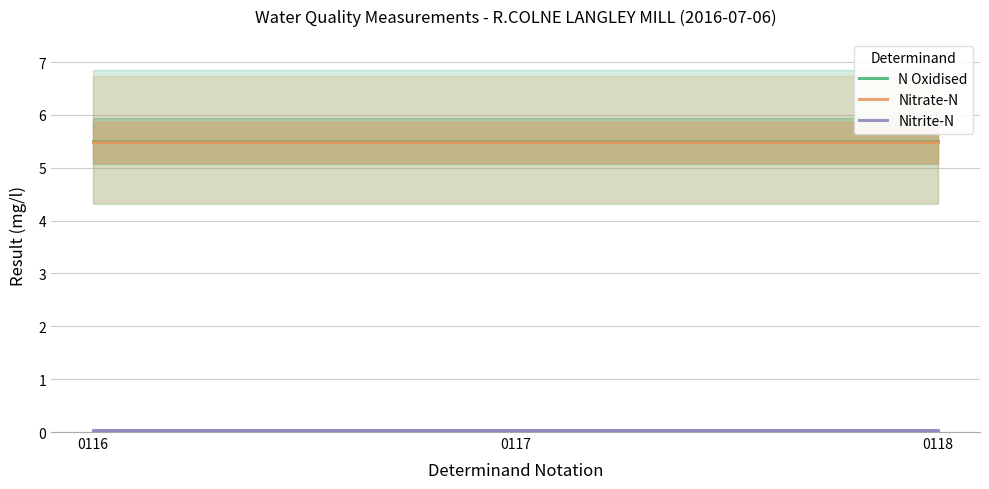

How many categories are shown in the chart?

3